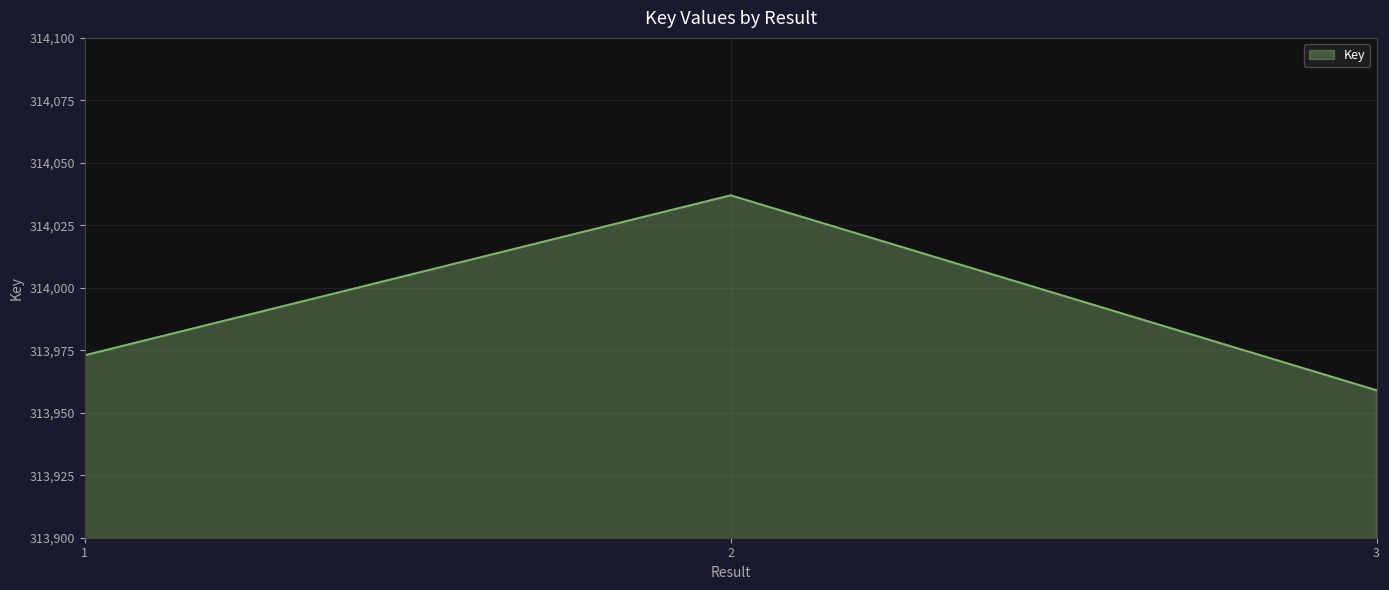

The value at 3 is 520103. True or false?

False